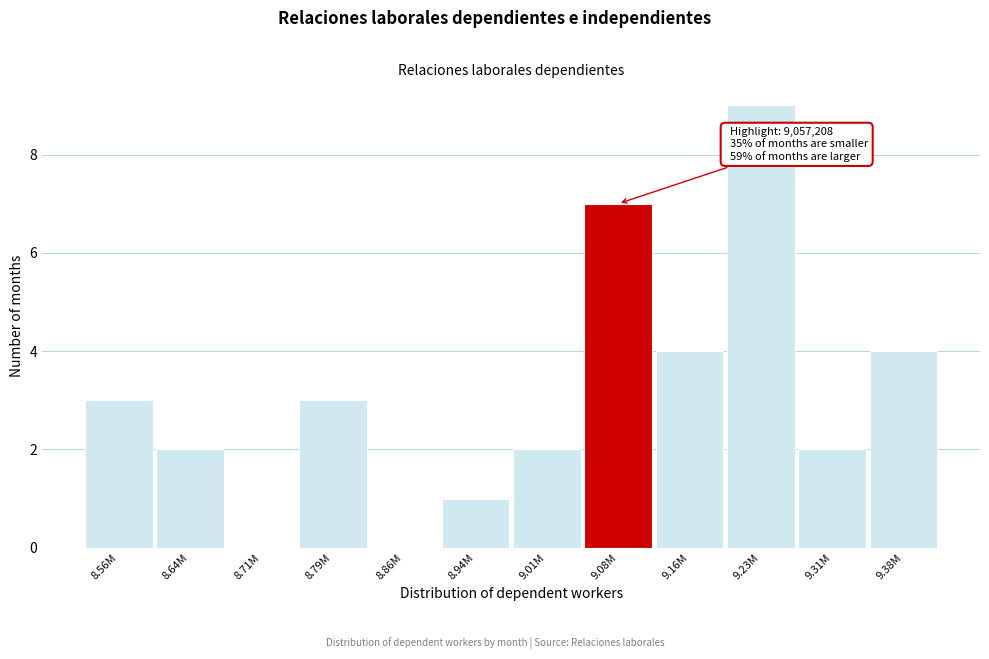

Reading right to left, extract all data points from this chart.

9.38M=4	9.31M=2	9.23M=9	9.16M=4	9.08M=7	9.01M=2	8.94M=1	8.86M=0	8.79M=3	8.71M=0	8.64M=2	8.56M=3